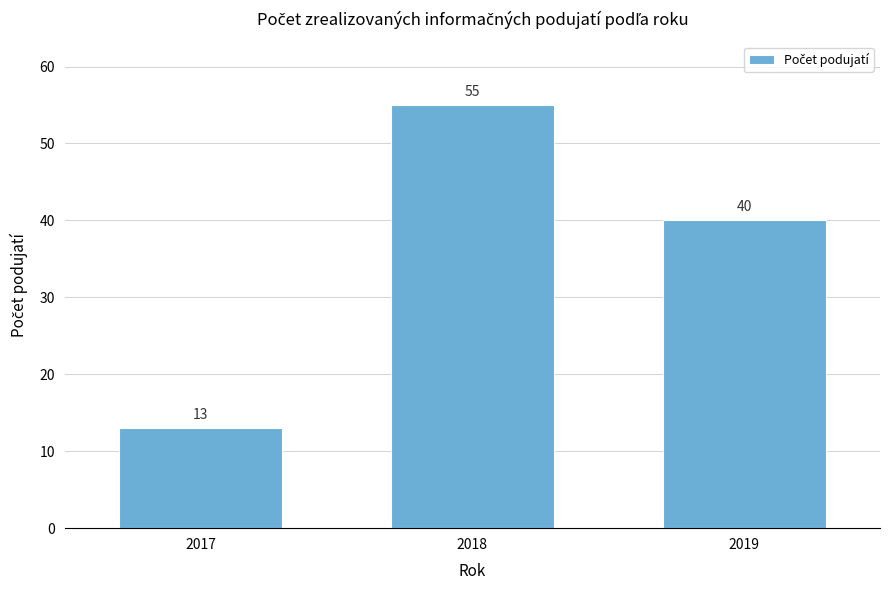

Reading left to right, list all the values displayed in this chart.

2017=13	2018=55	2019=40